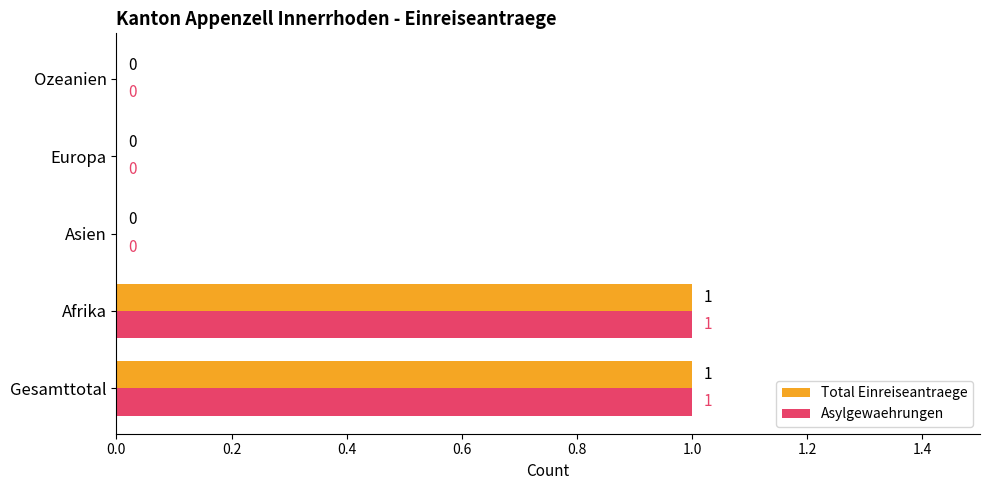

The Asylgewaehrungen series shows 1 at Gesamttotal. True or false?

True